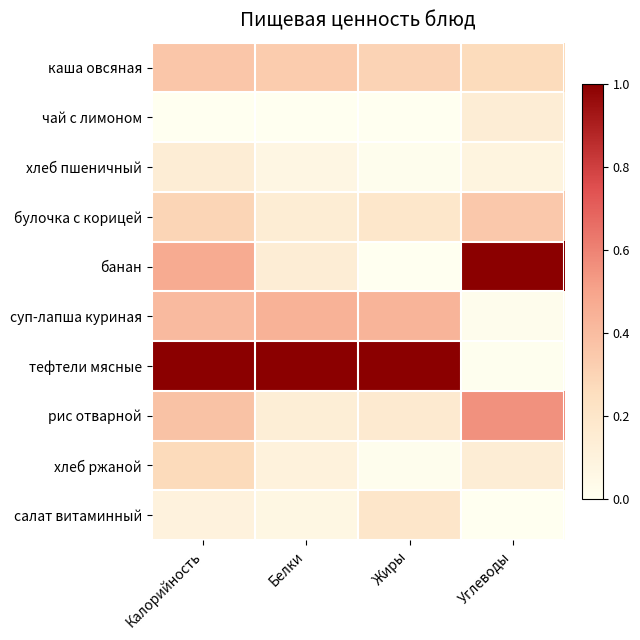

Which series has the widest spread of values?

банан